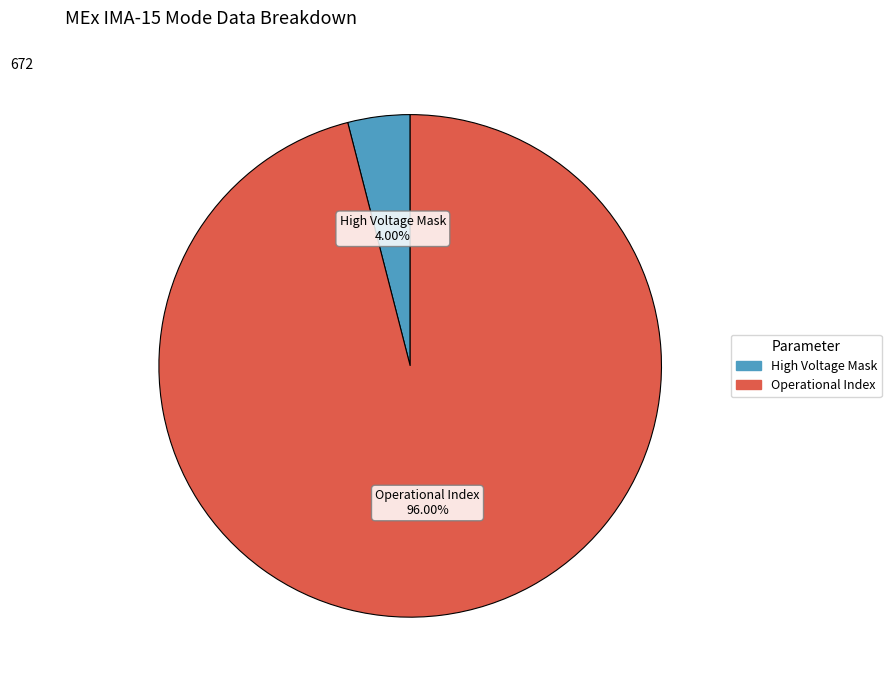

Is there any slice that represents more than half of the pie?

Yes